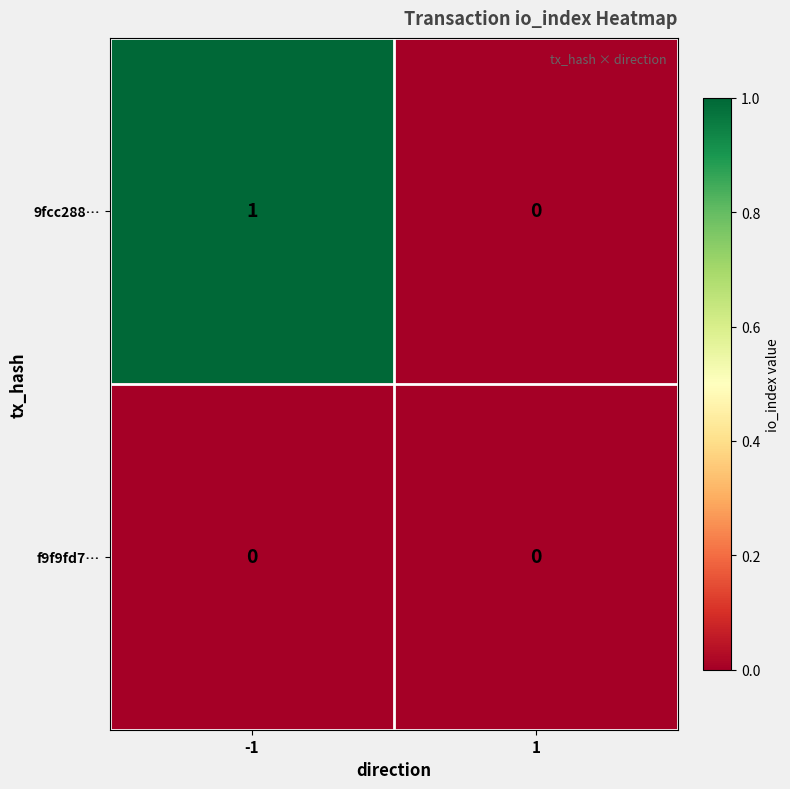

At -1, list the series in order from largest to smallest.

9fcc288…, f9f9fd7…